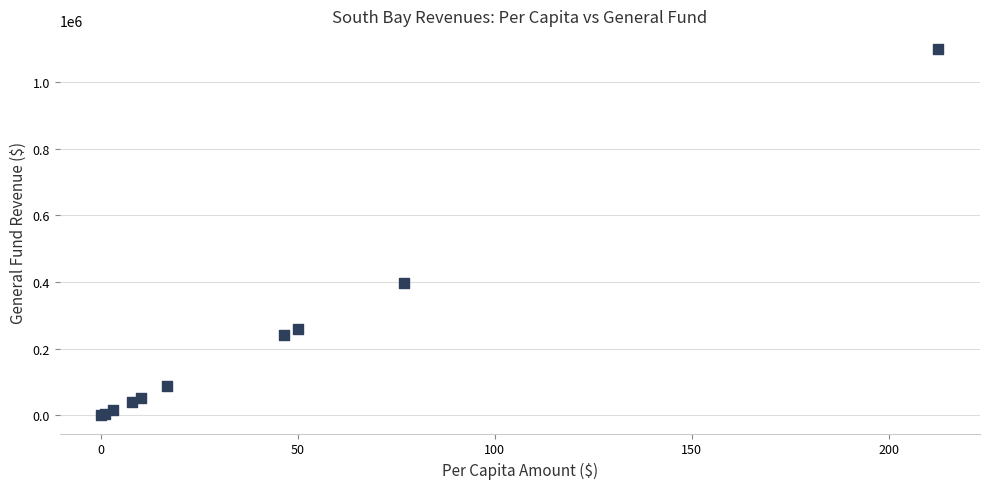

What Y value in the scatter plot is closest to 550408?

397806